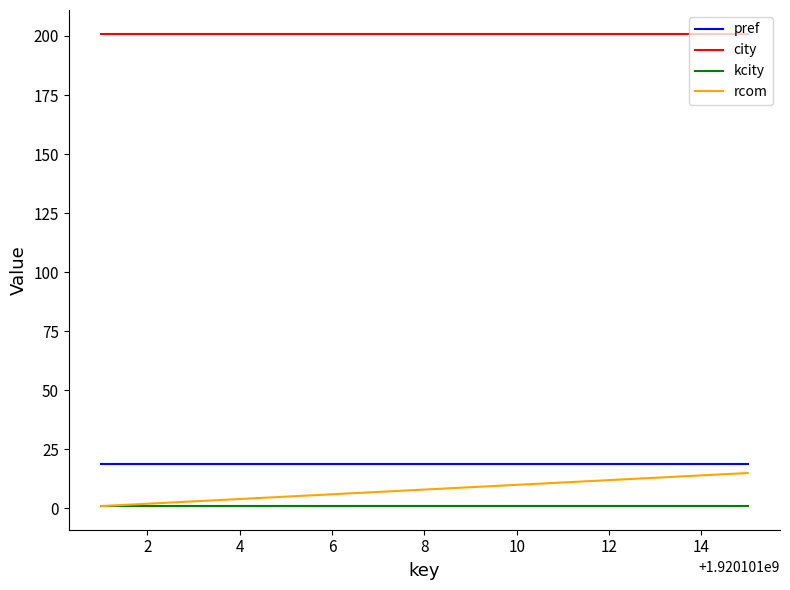

Which series has the largest total across all categories?

city